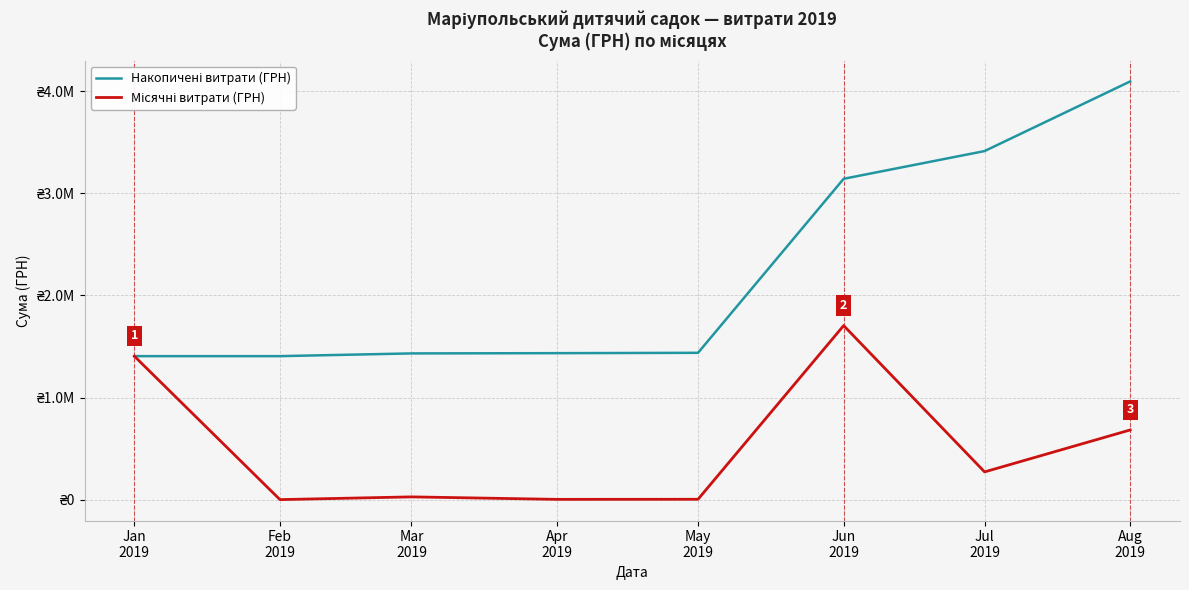

What is the highest value of the Місячні витрати (ГРН) series?

1704485.8